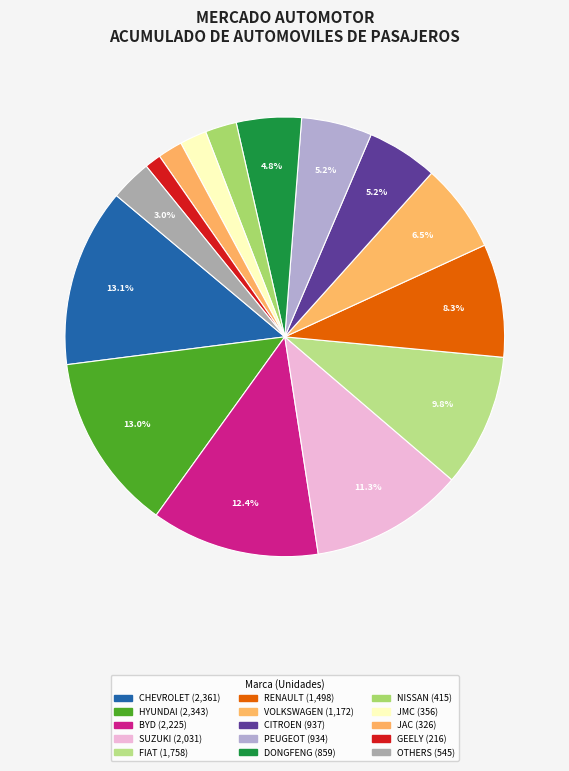

What is the largest slice in the pie chart?

CHEVROLET